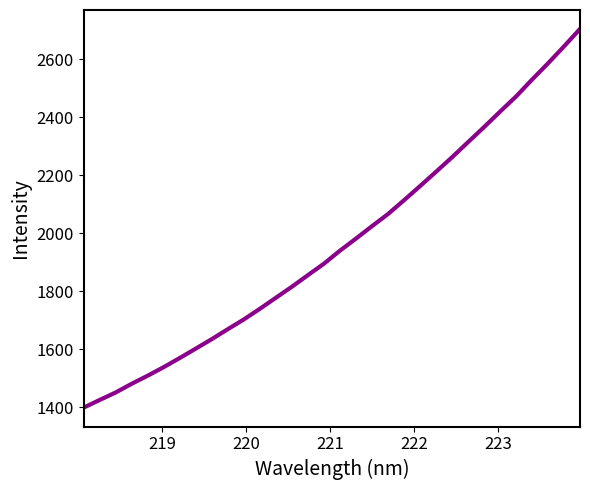

What is the greatest value displayed?

2704.1